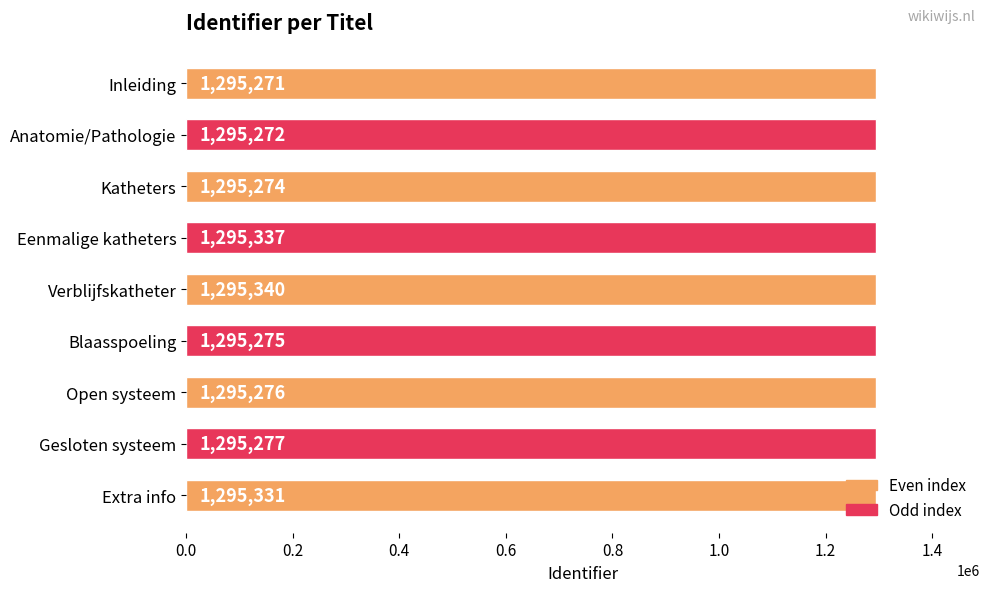

How many data points does each series have?

9